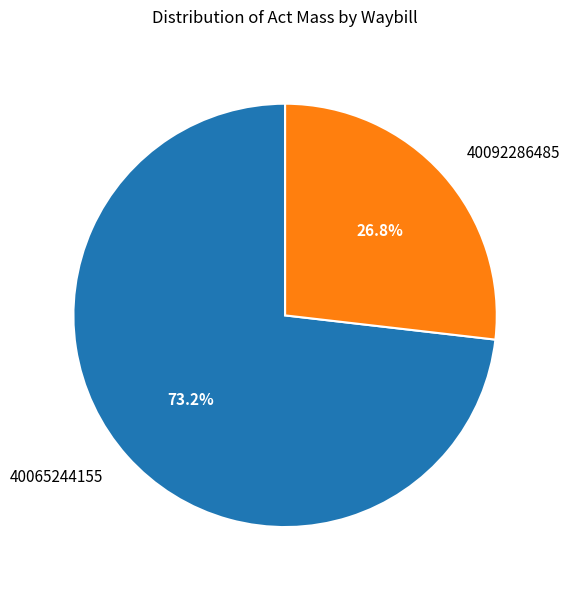

To the nearest percent, what portion does 40092286485 represent?

27%